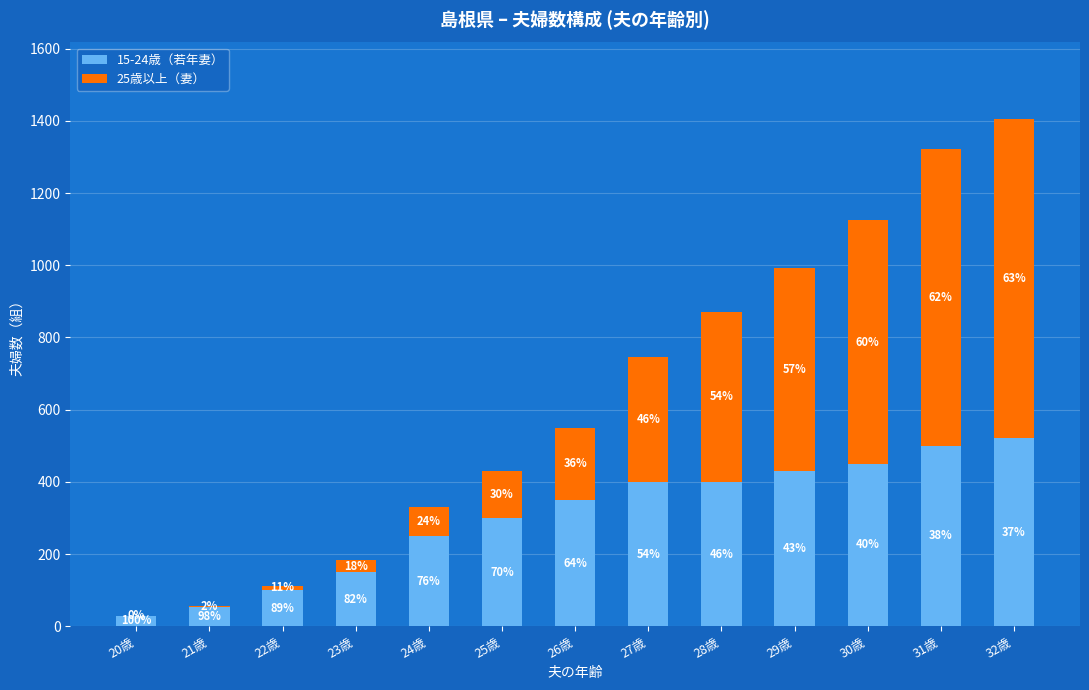

What are all the series names shown in the legend?

15-24歳（若年妻）, 25歳以上（妻）